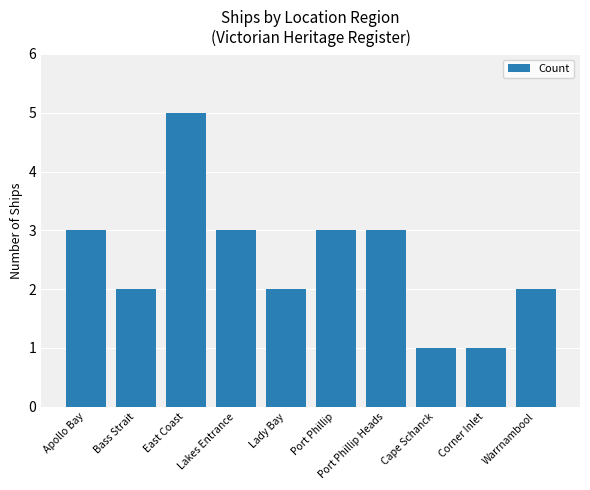

Are the bars grouped side by side (vs. stacked)?

No